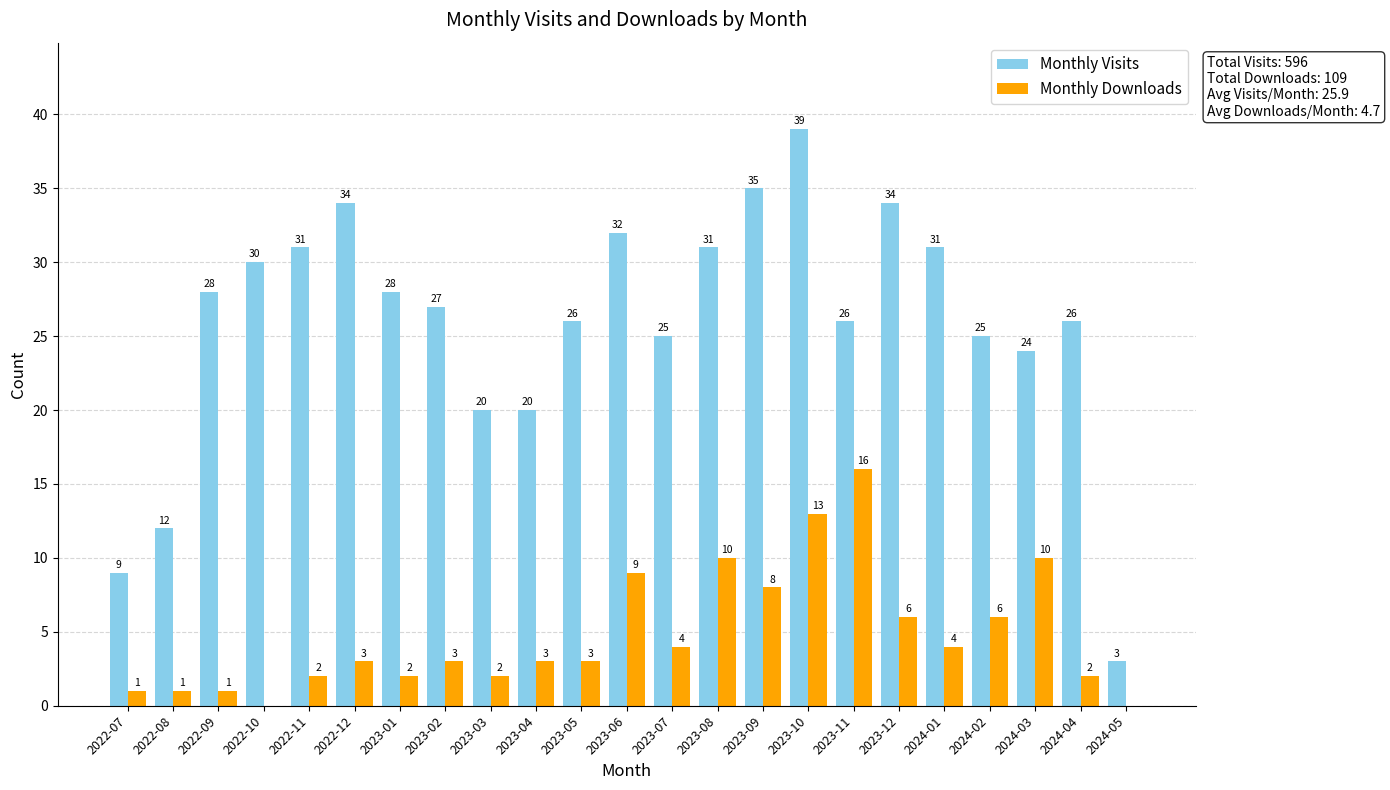

What is the sum of all Monthly Visits values?

596